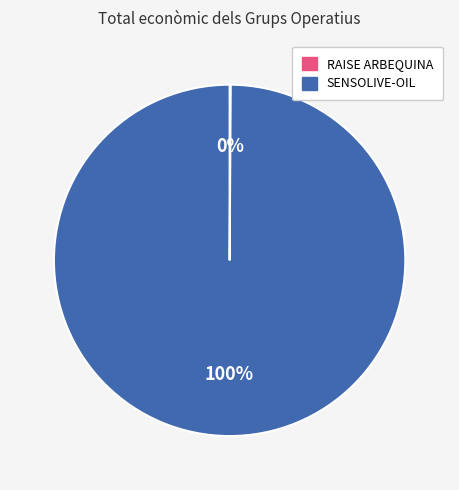

To the nearest percent, what is the difference between the largest and smallest slice percentages?

100%